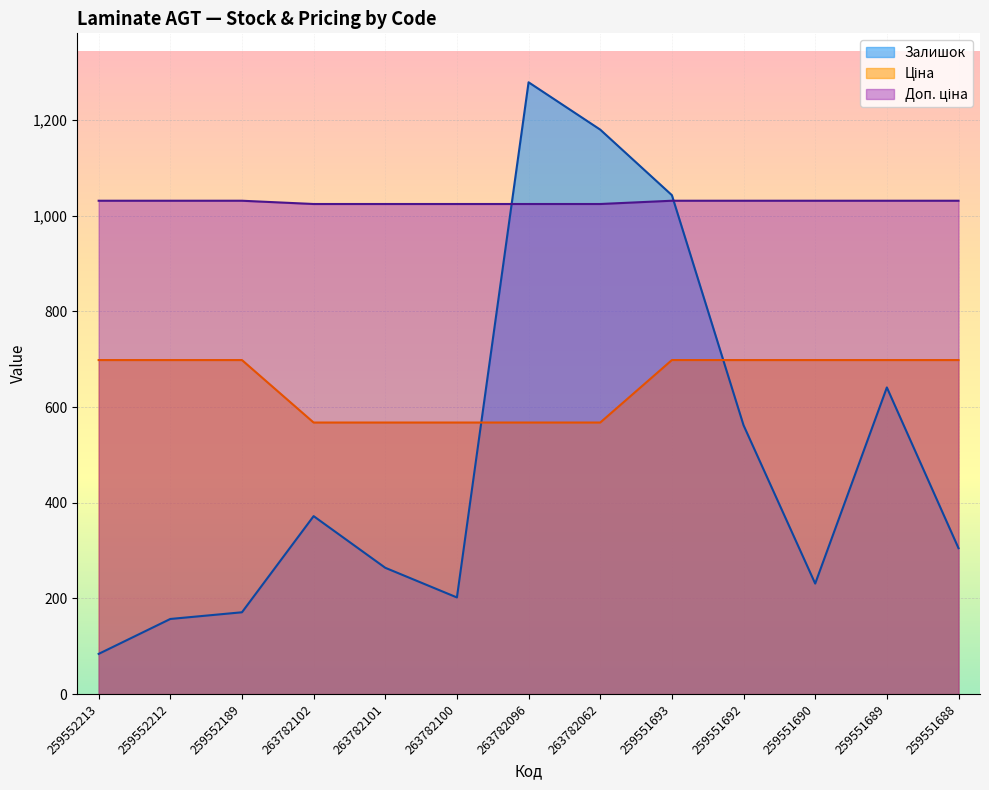

What position from the right is 259551690?

3